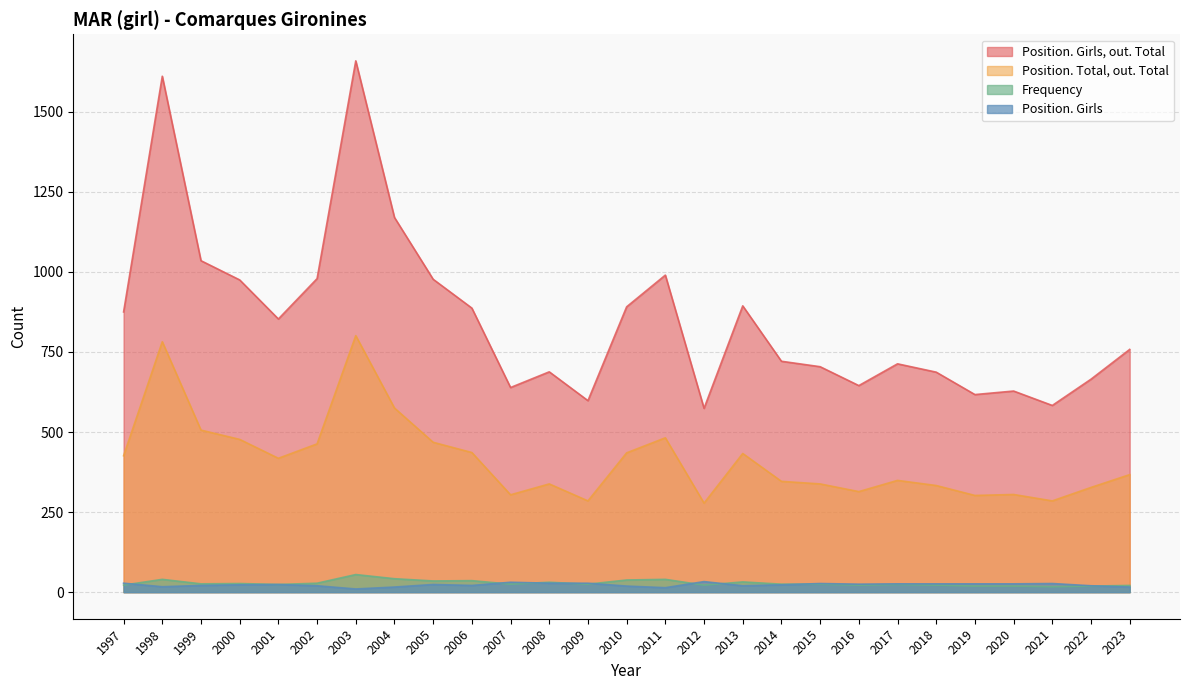

At which label does Frequency first exceed 25?

1998